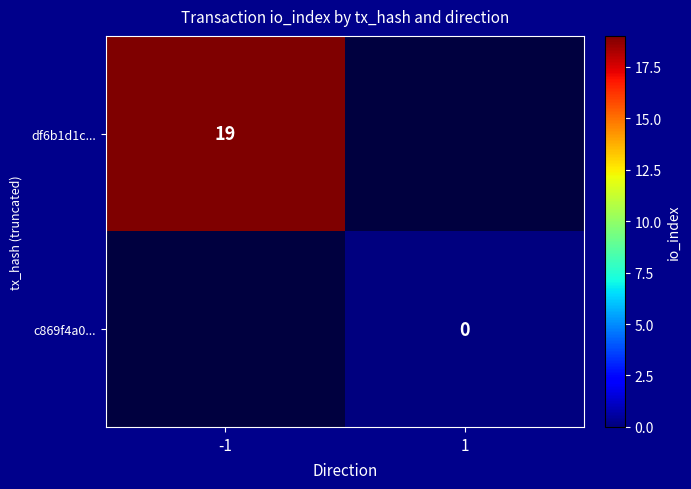

What is the greatest value displayed?

19.0